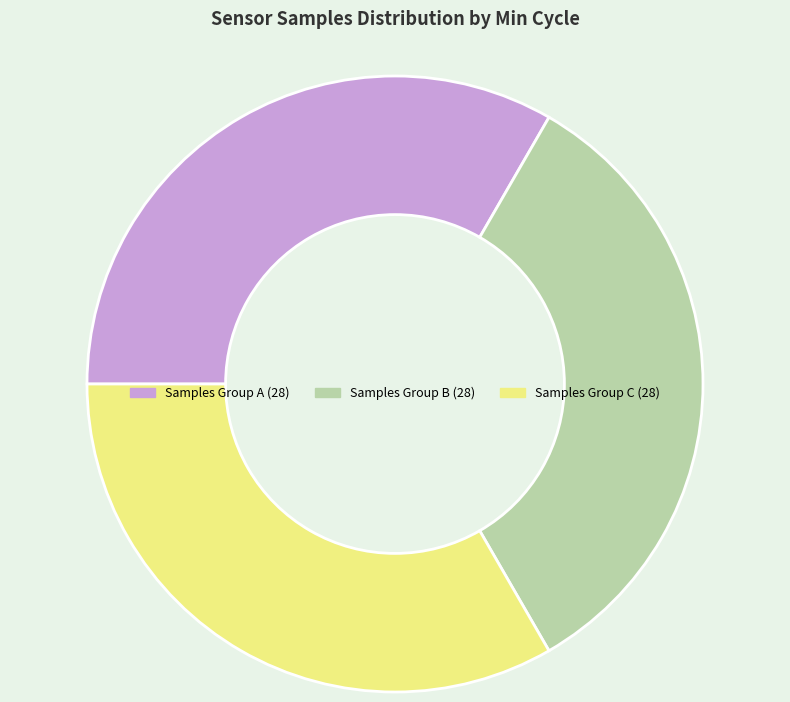

Combined, do Samples Group B (28) and Samples Group A (28) account for over 50%?

Yes